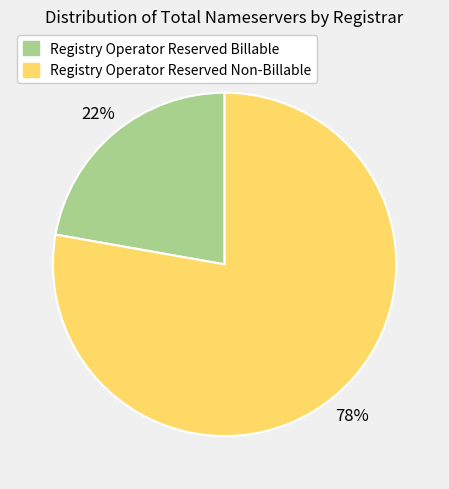

Is there any slice that represents more than half of the pie?

Yes